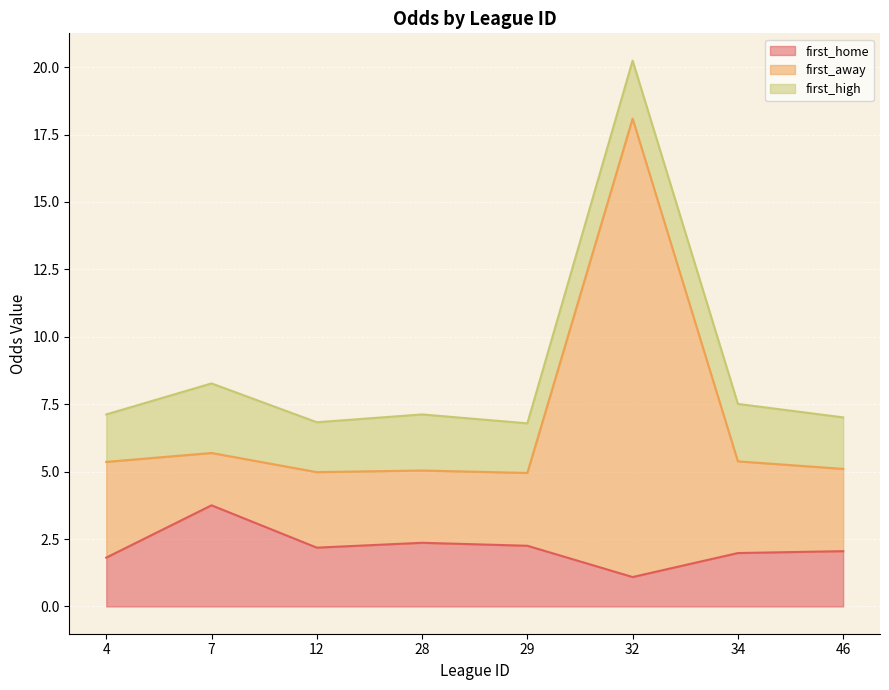

Which category has the highest value in the first_home series?

7